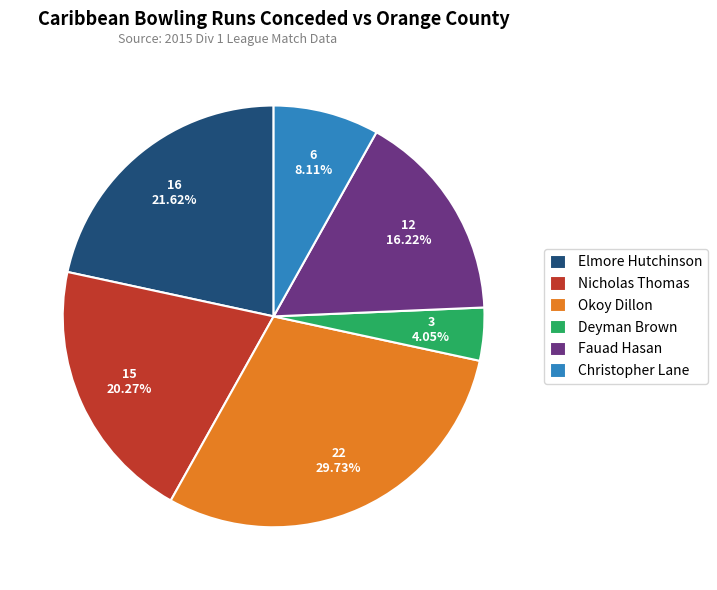

Rank the categories by value from highest to lowest.

Okoy Dillon, Elmore Hutchinson, Nicholas Thomas, Fauad Hasan, Christopher Lane, Deyman Brown